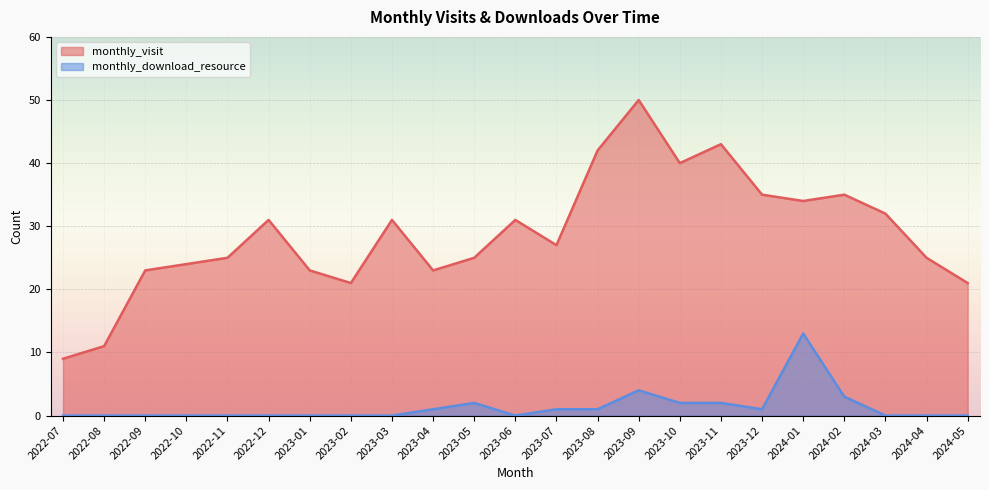

True or false: monthly_download_resource and monthly_visit cross at least once.

False